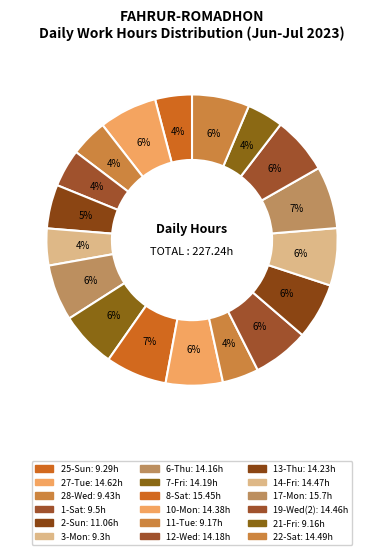

How many segments does this pie chart have?

18